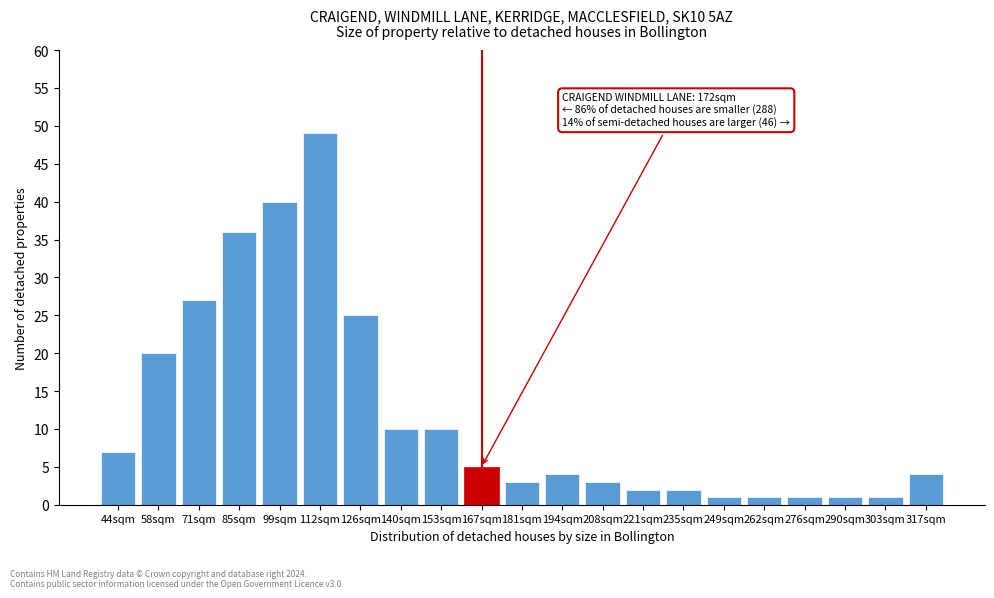

Reading left to right, transcribe all the data shown in this chart.

44sqm=7	58sqm=20	71sqm=27	85sqm=36	99sqm=40	112sqm=49	126sqm=25	140sqm=10	153sqm=10	167sqm=5	181sqm=3	194sqm=4	208sqm=3	221sqm=2	235sqm=2	249sqm=1	262sqm=1	276sqm=1	290sqm=1	303sqm=1	317sqm=4